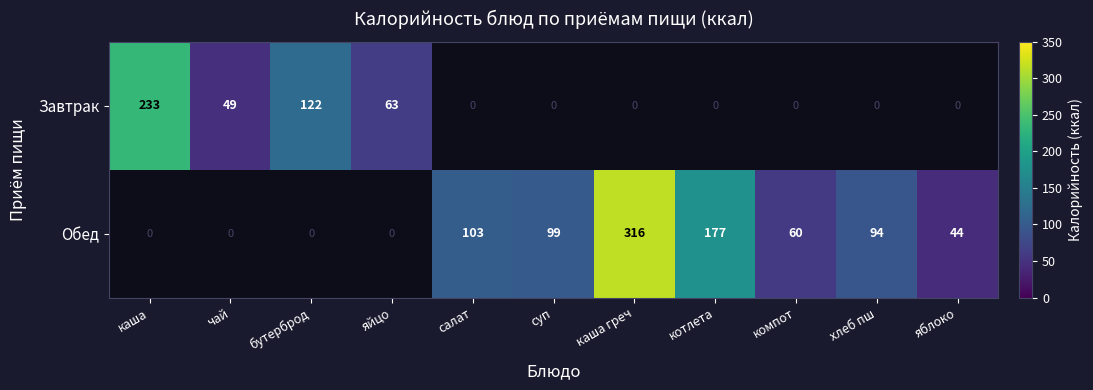

How many series are shown in this chart?

2